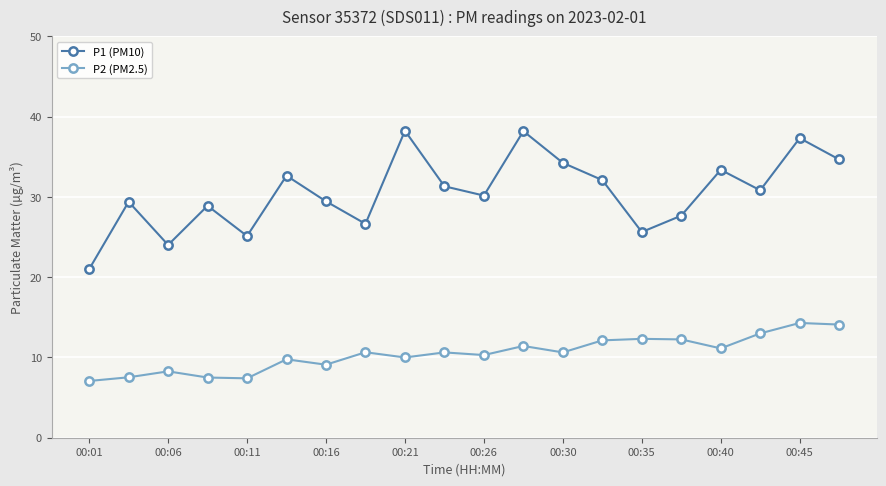

What is the minimum value for P2 (PM2.5)?

7.1